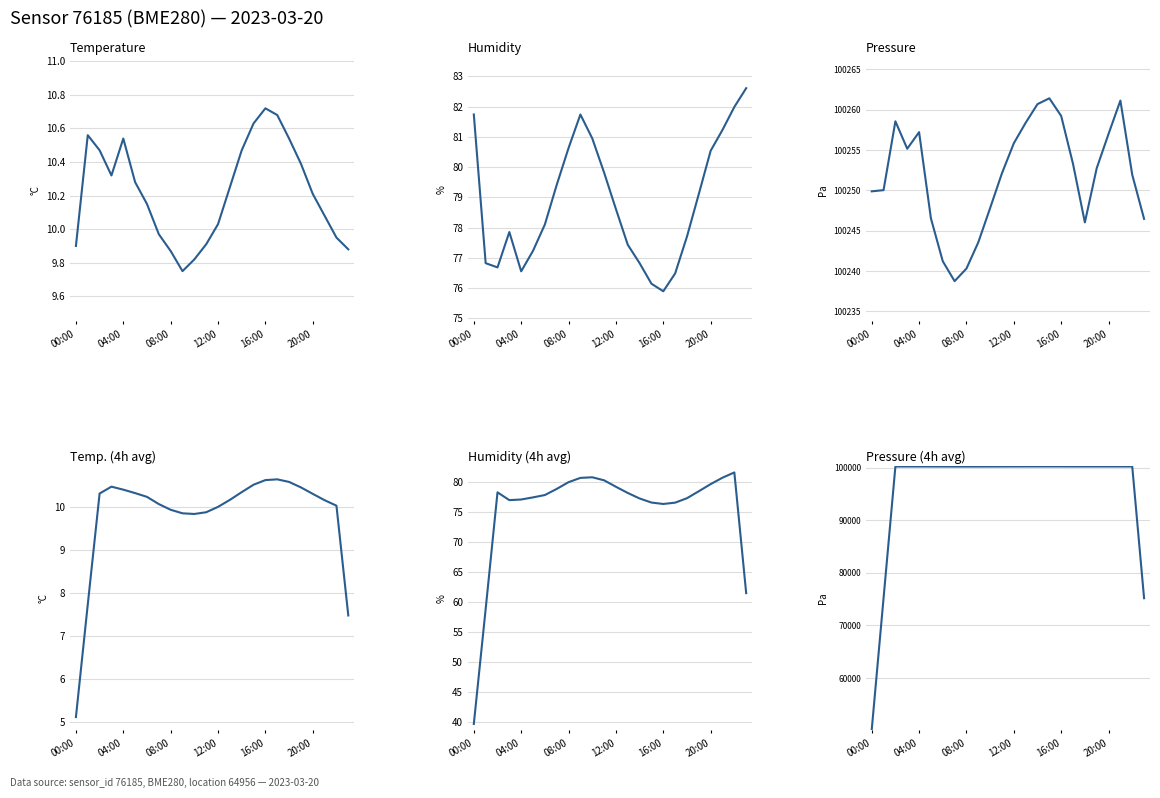

What is the difference between the highest and lowest values at 04:00?

100246.8